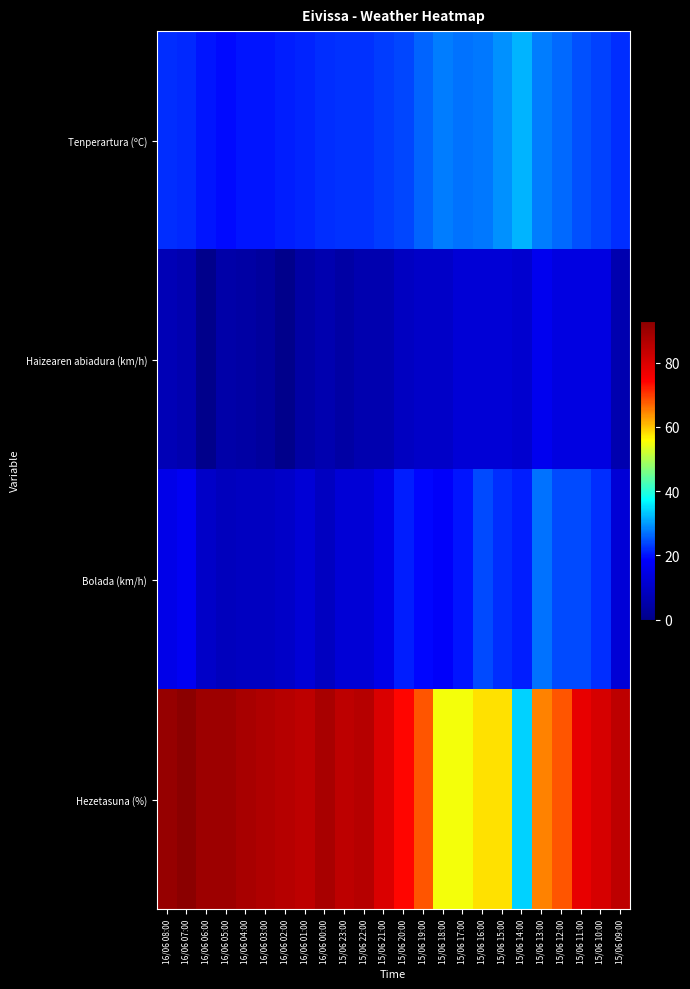

Which series has the widest spread of values?

Hezetasuna (%)